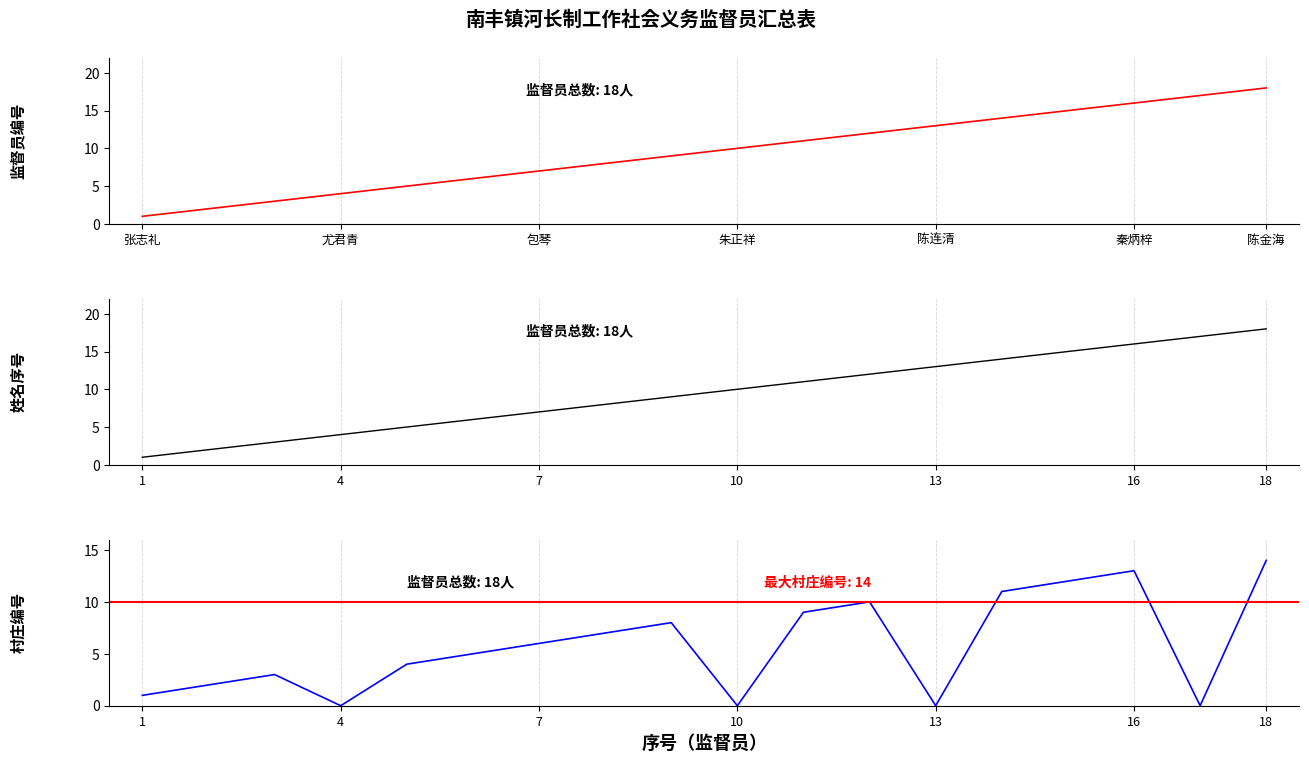

True or false: 所属村（编号） and 序号 cross at least once.

False